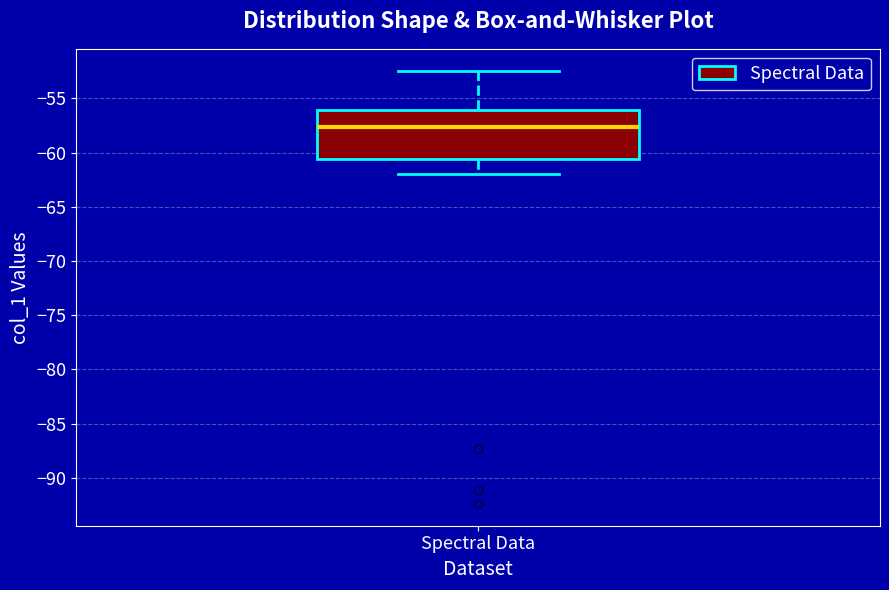

Where does the median line of the box for Spectral Data sit on the y-axis? The values are not printed on the chart, so give them approximately, as read against the axis.

-57.5